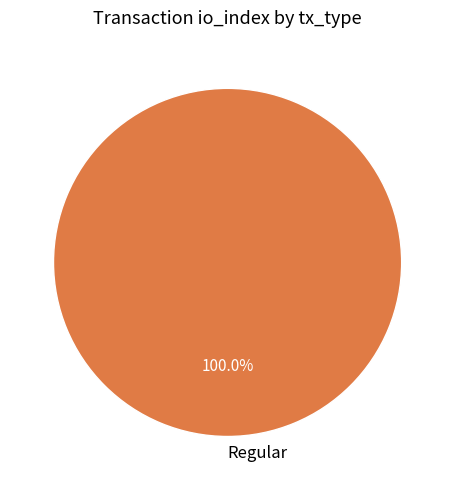

Count the number of slices in the pie.

1